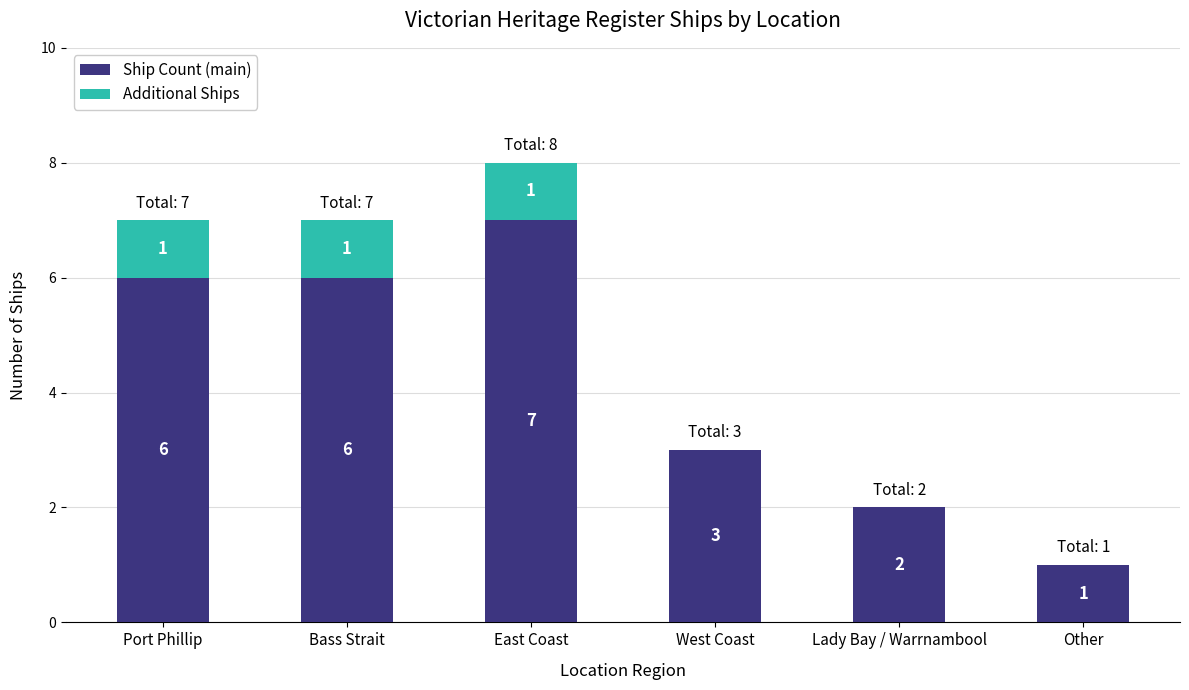

Is it true that Ship Count (main) equals 1 at Lady Bay / Warrnambool?

False